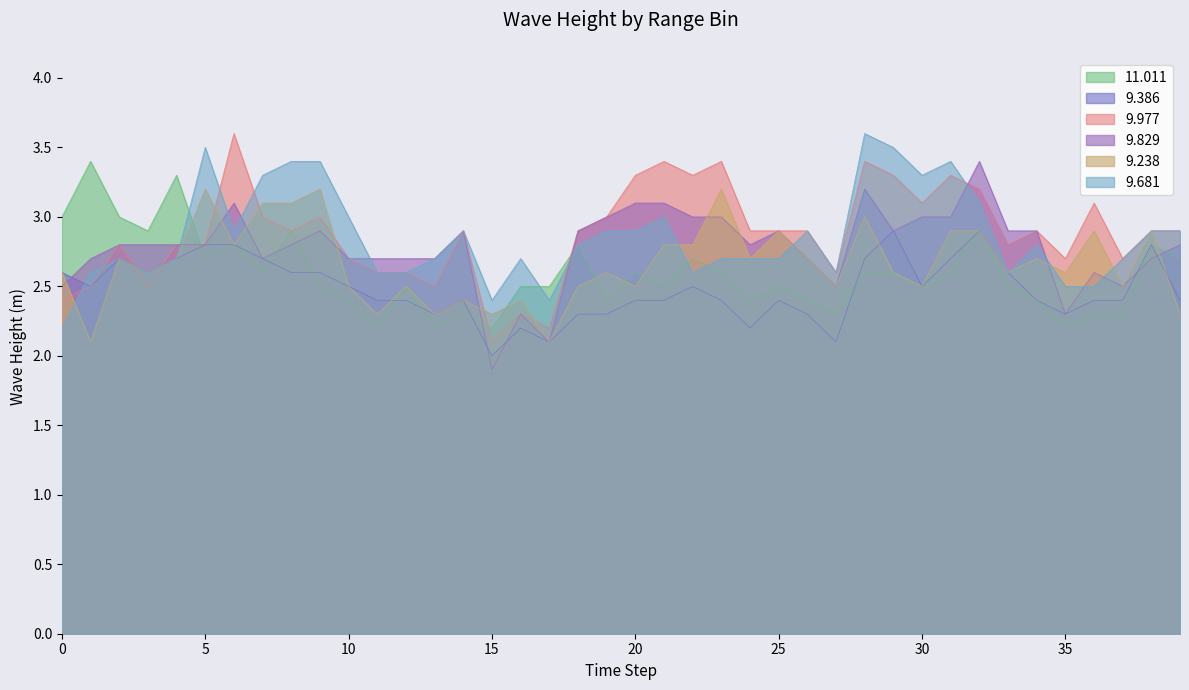

How many lines are shown in the chart?

6